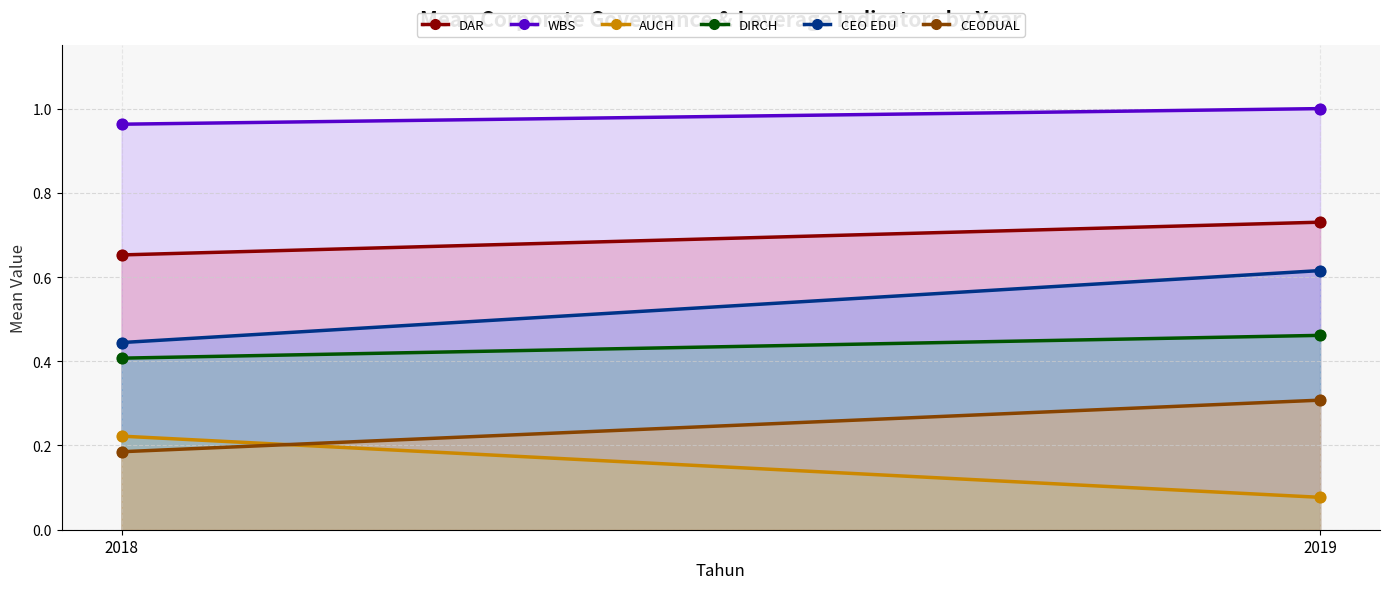

At which category is the sum across all series the highest?

2019